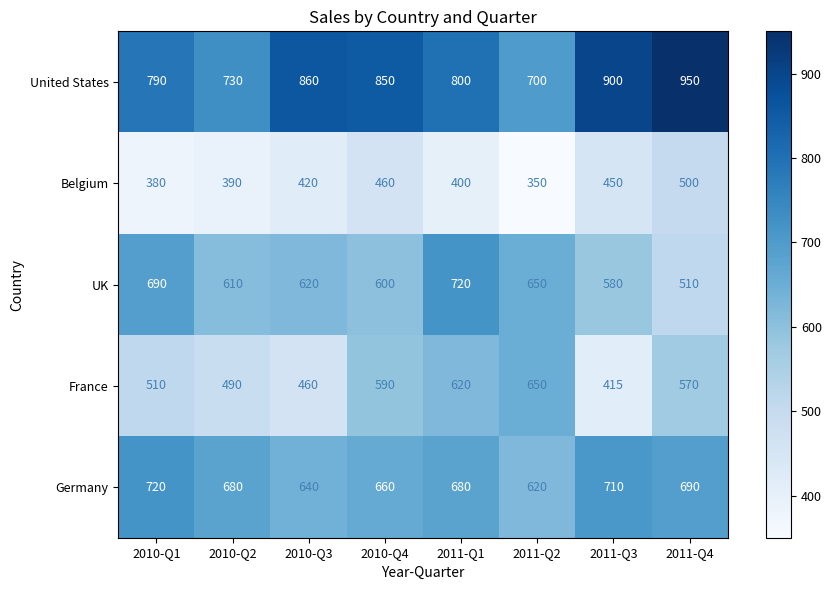

Which category has the lowest value in the UK series?

2011-Q4